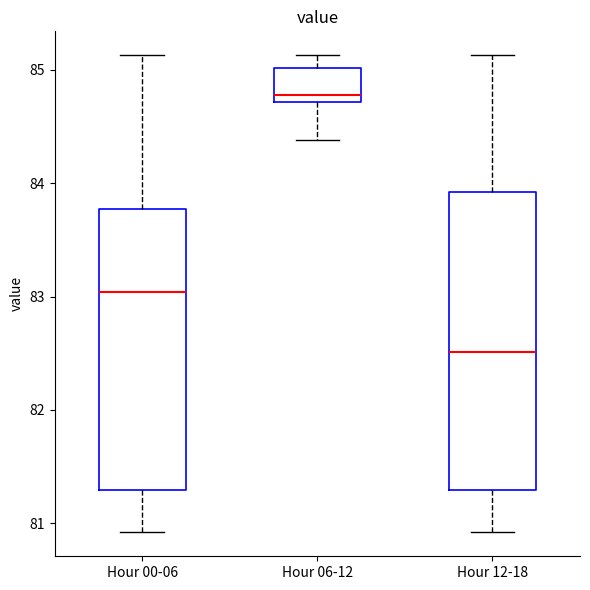

Reading left to right, read every box against the y-axis: the position of its median line, the range the box covers, and the ends of its whiskers. The values are not printed on the chart, so give them approximately, as read against the axis.

Hour 00-06: median 83.0, box 81.3 to 83.8, whiskers 80.9 to 85.1
Hour 06-12: median 84.8, box 84.7 to 85.0, whiskers 84.4 to 85.1
Hour 12-18: median 82.5, box 81.3 to 83.9, whiskers 80.9 to 85.1